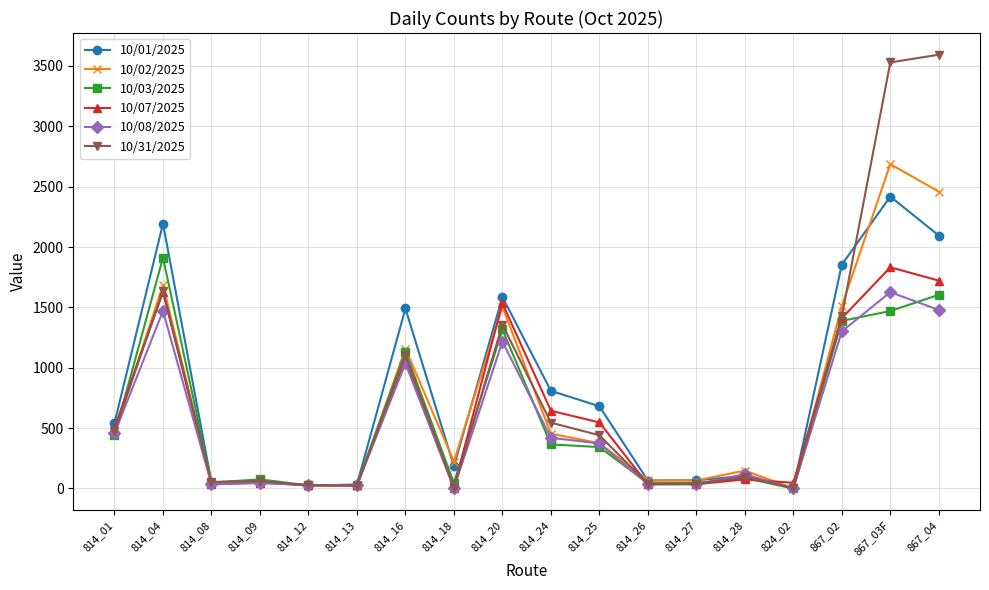

What is the average value of the 10/03/2025 series?

576